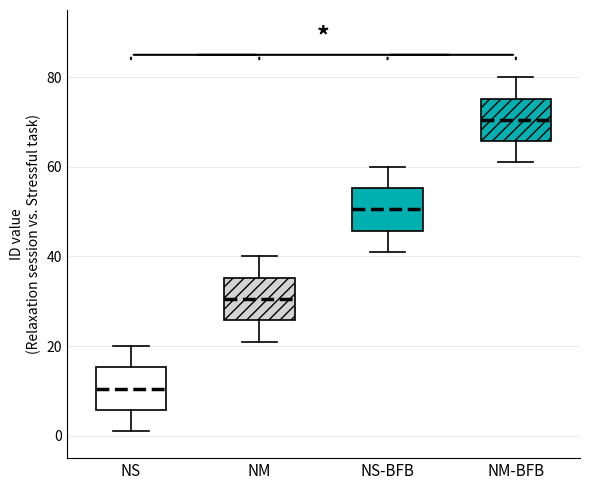

Reading left to right, transcribe this box plot: for each box, give where its median line is, the range the box spans, and where its two whiskers end, as read against the y-axis. The values are not printed on the chart, so give them approximately, as read against the axis.

NS: median 10, box 6 to 16, whiskers 2 to 20
NM: median 30, box 26 to 36, whiskers 22 to 40
NS-BFB: median 50, box 46 to 56, whiskers 42 to 60
NM-BFB: median 70, box 66 to 76, whiskers 62 to 80